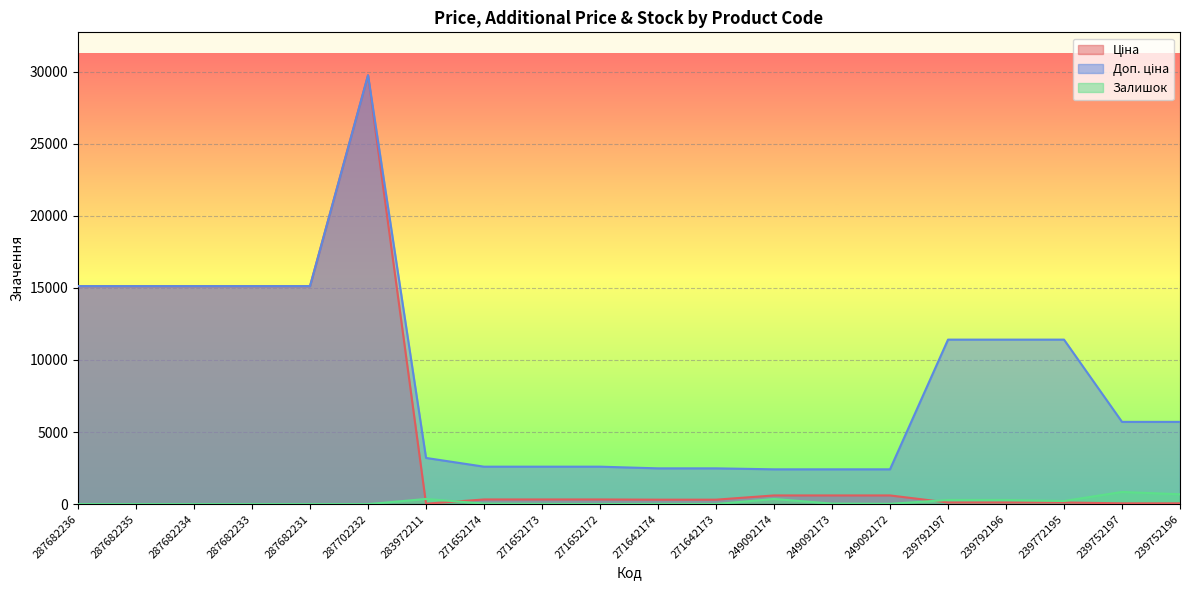

List the series in order of their overall mean, highest first.

Доп. ціна, Ціна, Залишок